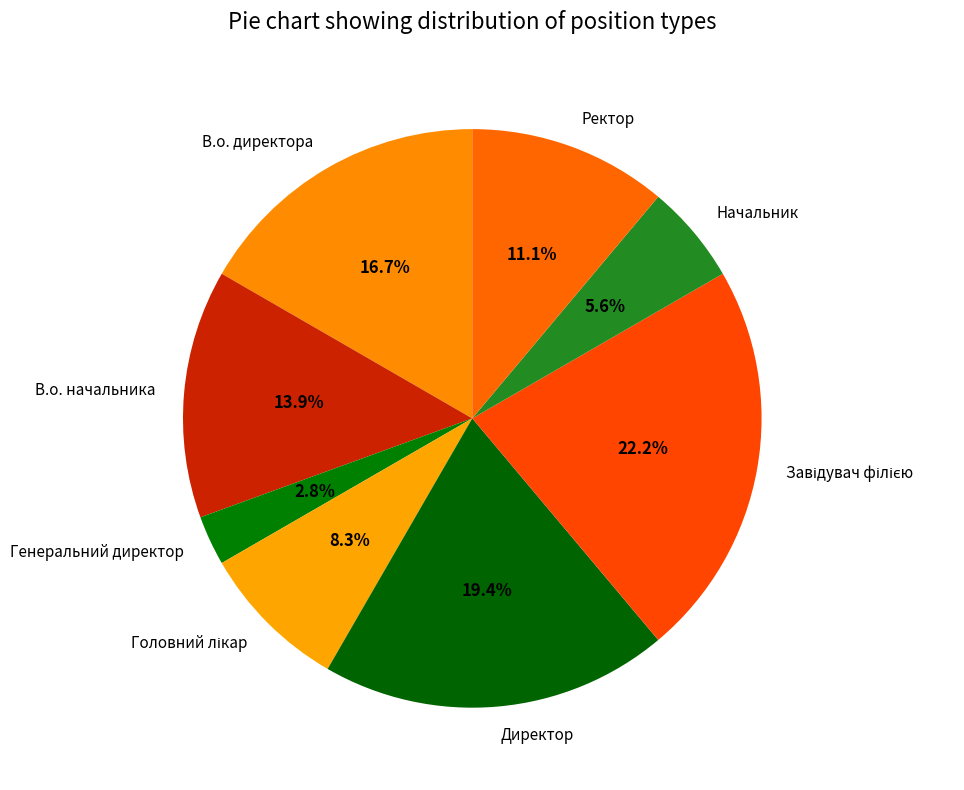

Is there a majority slice in this chart?

No